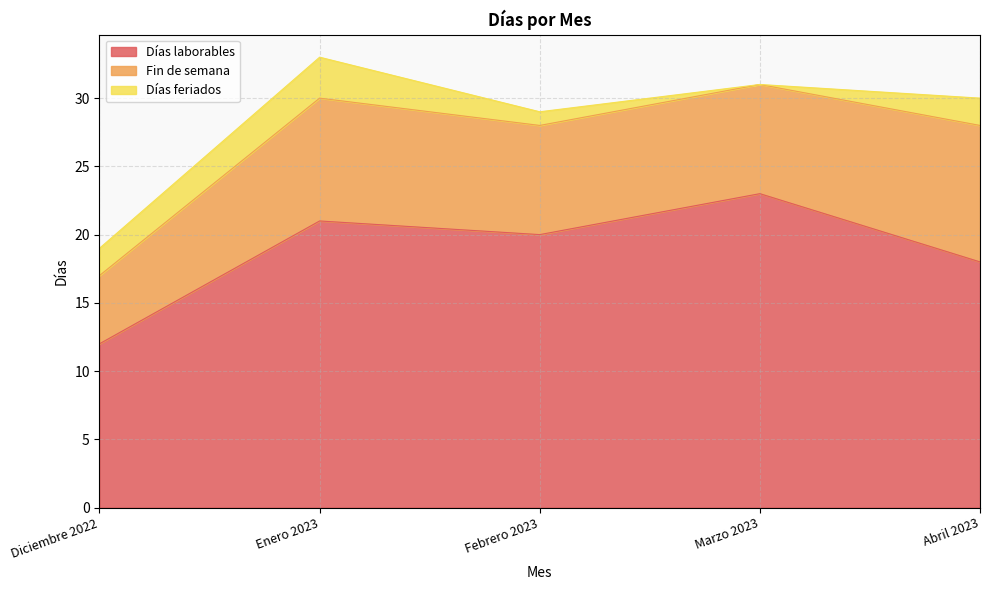

Between Enero 2023 and Diciembre 2022, which is larger?

Enero 2023